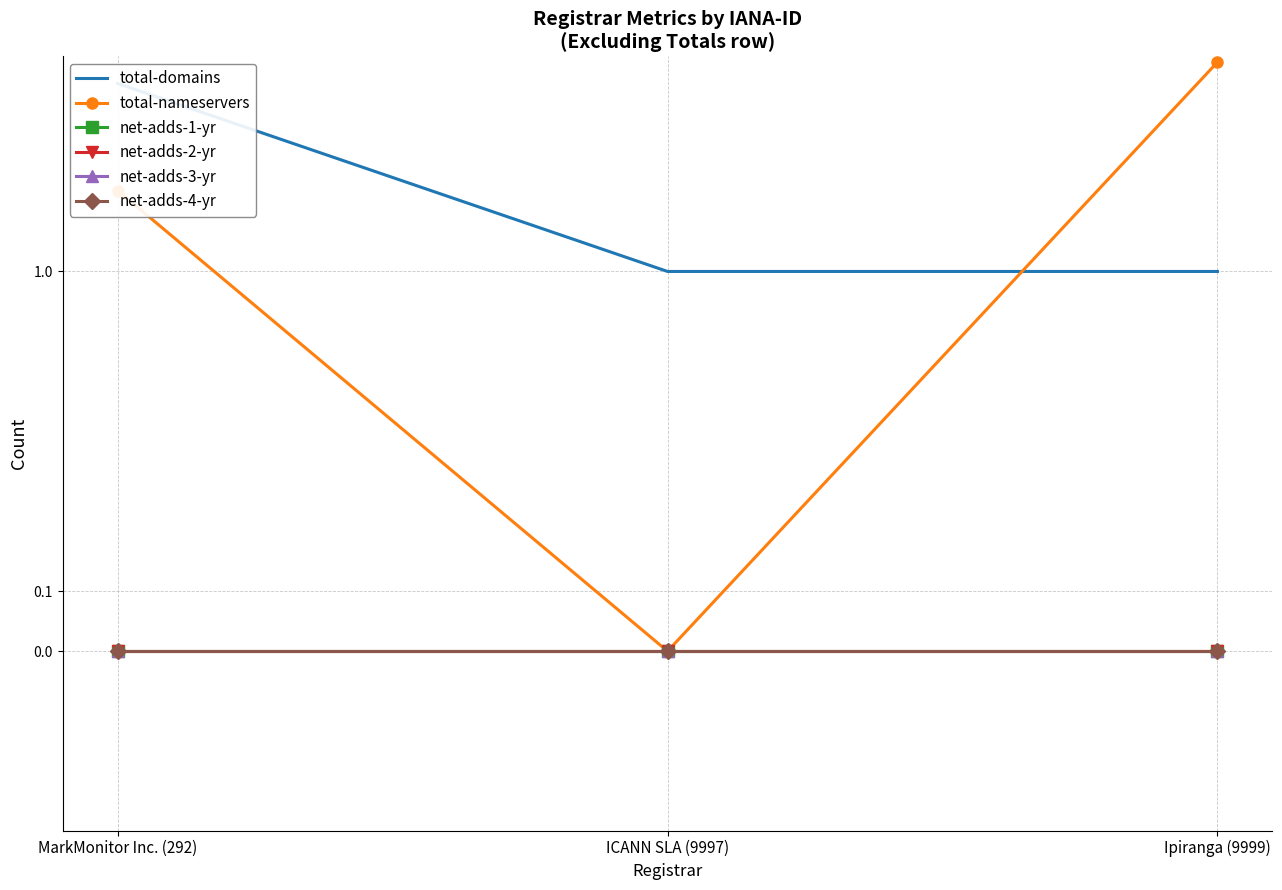

What position from the right is Ipiranga (9999)?

1